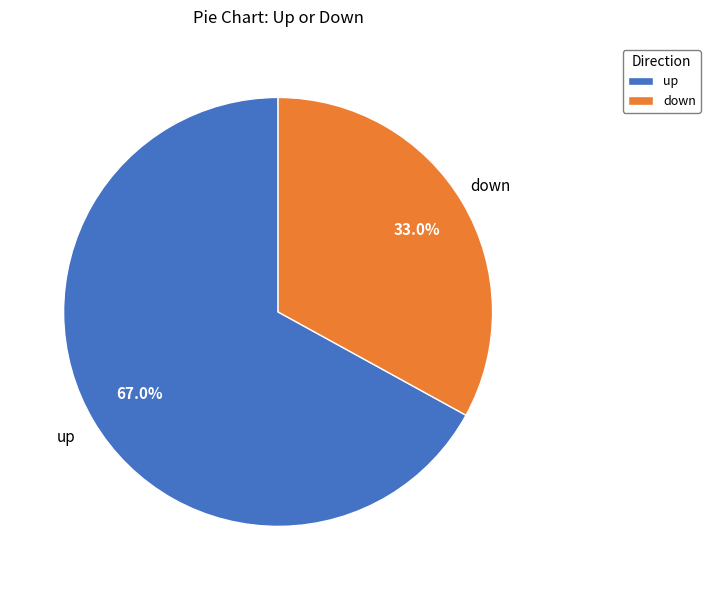

Which has a higher value, down or up?

up